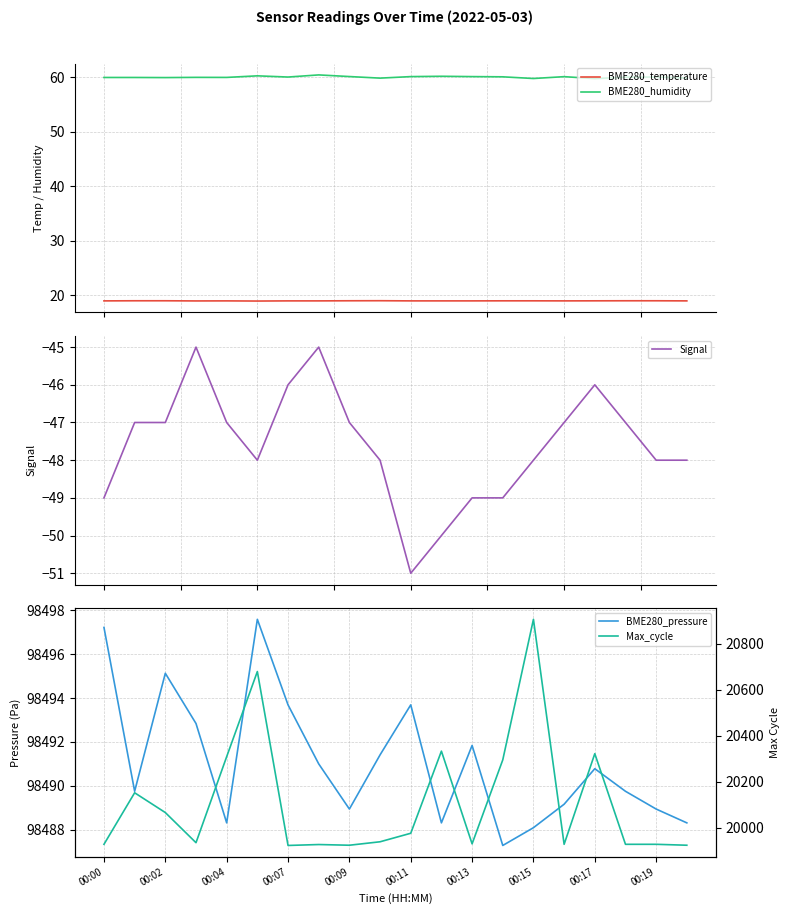

True or false: BME280_humidity has more than 0 interior local peaks.

True